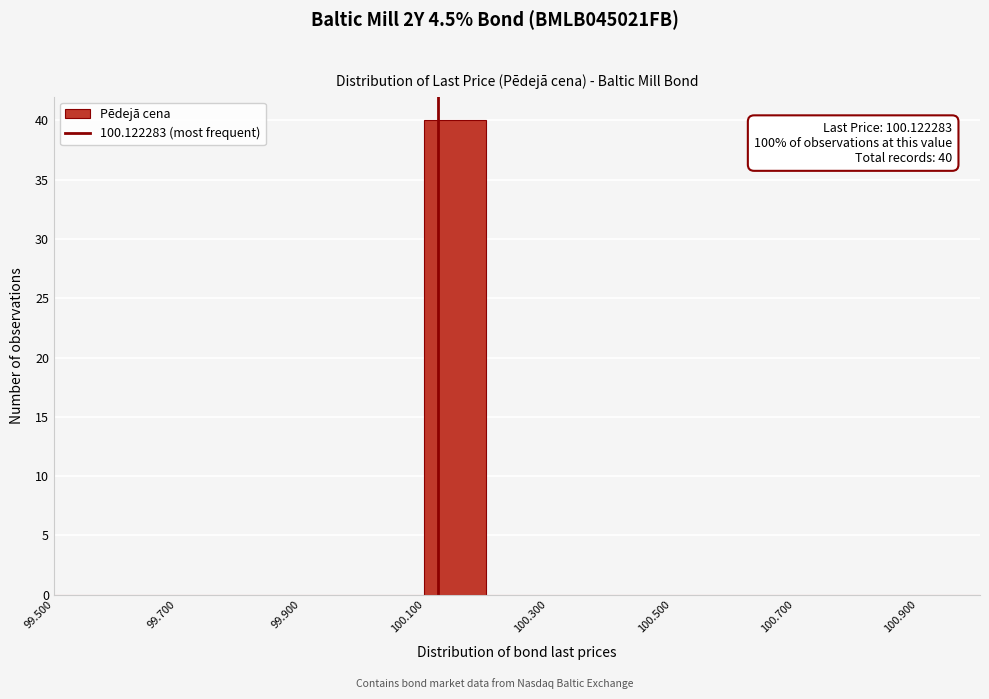

Over which range of the x-axis is the bar tallest?

100.1 to 100.2